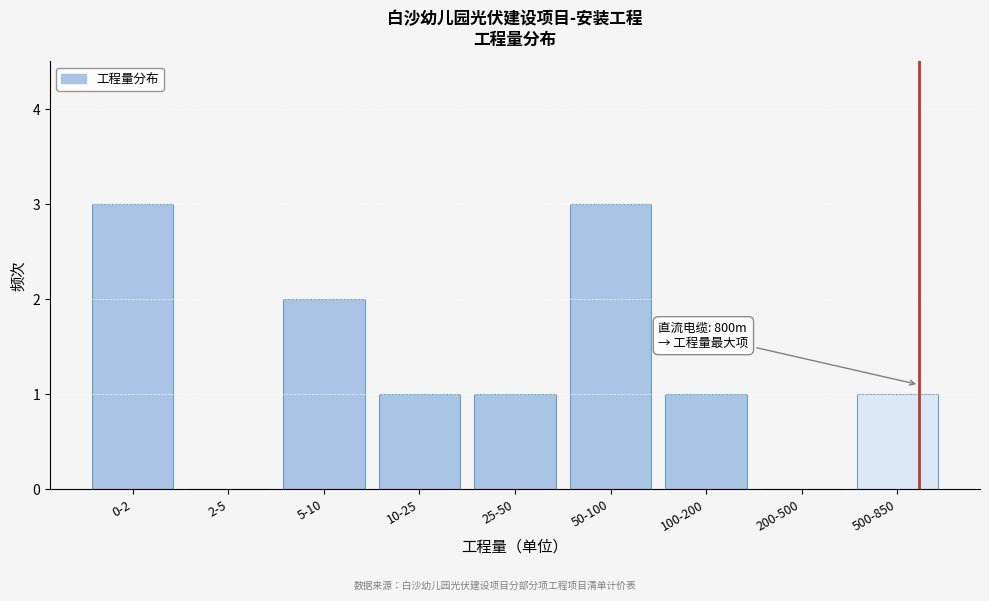

Reading left to right, what are all the values shown in this chart?

0-2=3	2-5=0	5-10=2	10-25=1	25-50=1	50-100=3	100-200=1	200-500=0	500-850=1